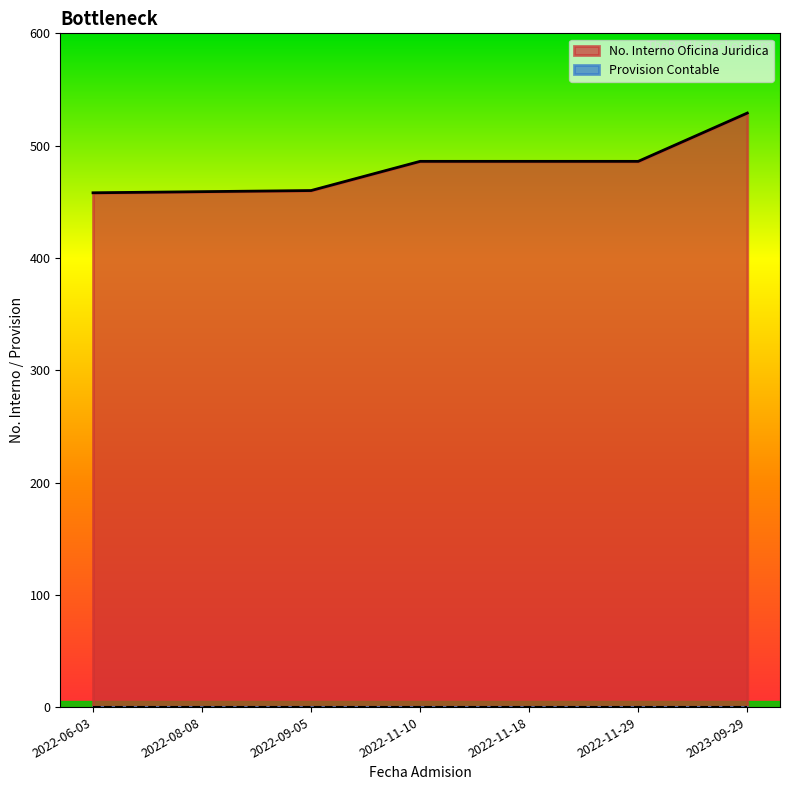

The chart shows a value of 460 at 2022-09-05. True or false?

True